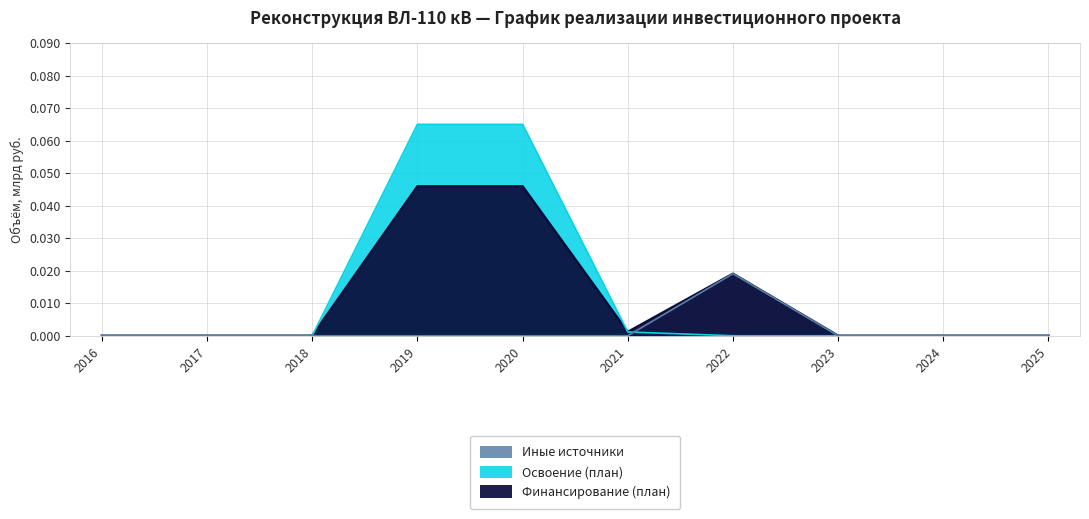

The value of Освоение (план) at 2017 is -0.0. True or false?

False